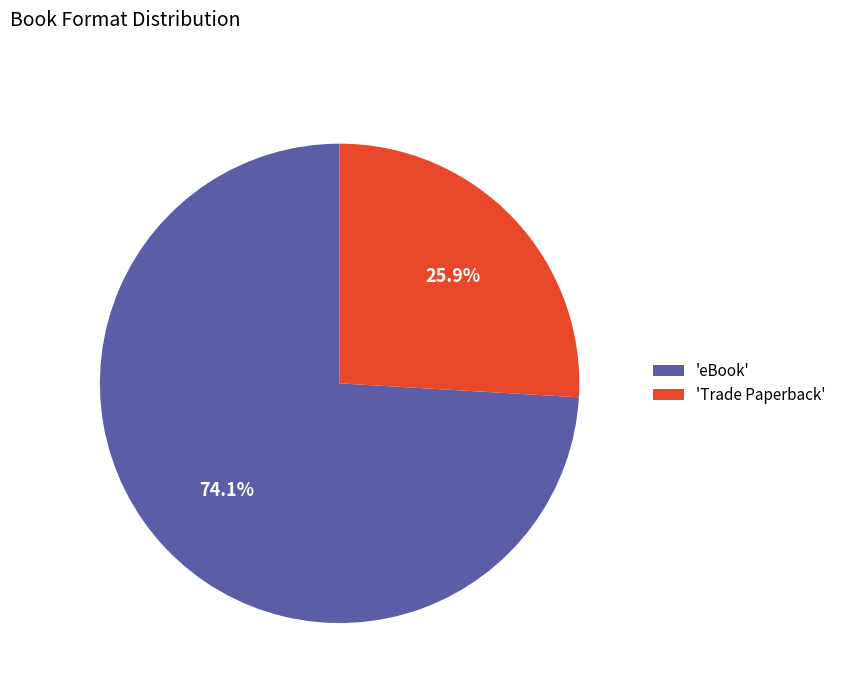

Between 'eBook' and 'Trade Paperback', which is larger?

'eBook'